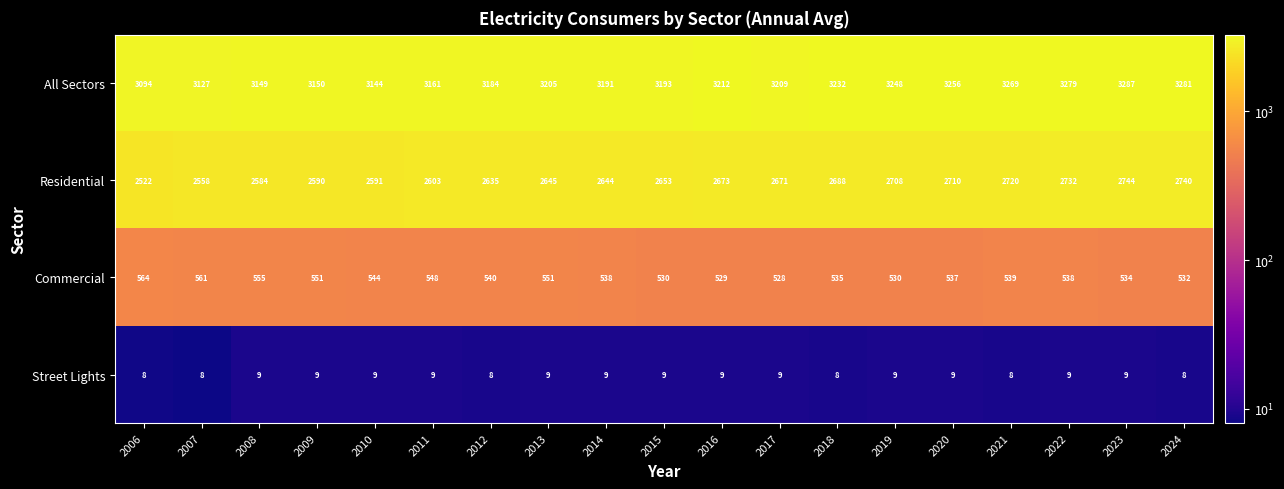

How many categories are shown in the chart?

19